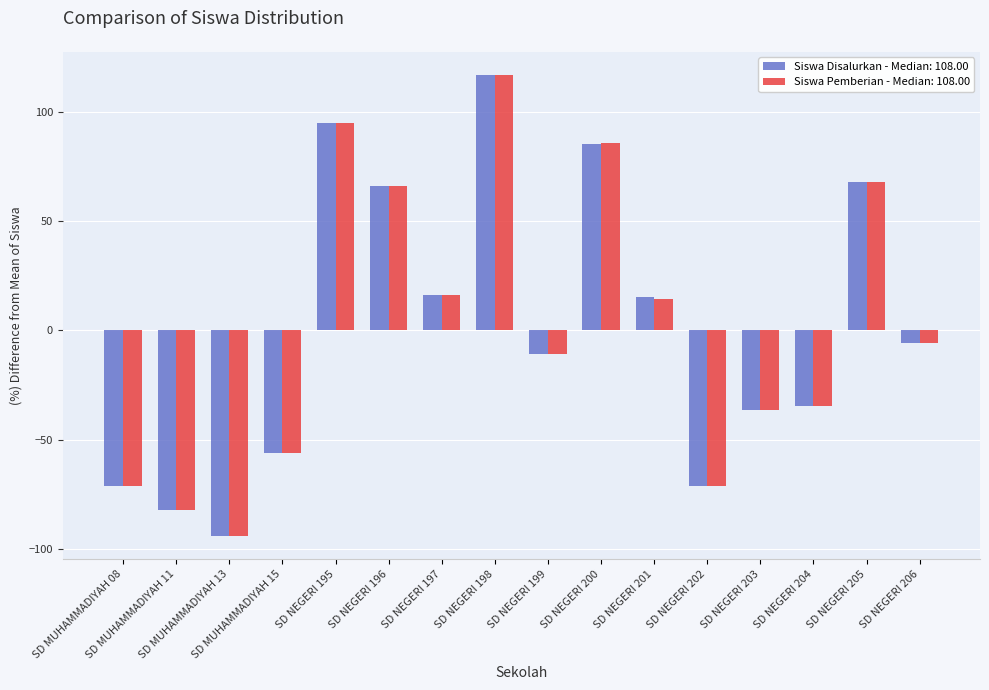

What is the highest value of the Siswa Pemberian - Median: 108.00 series?

117.1